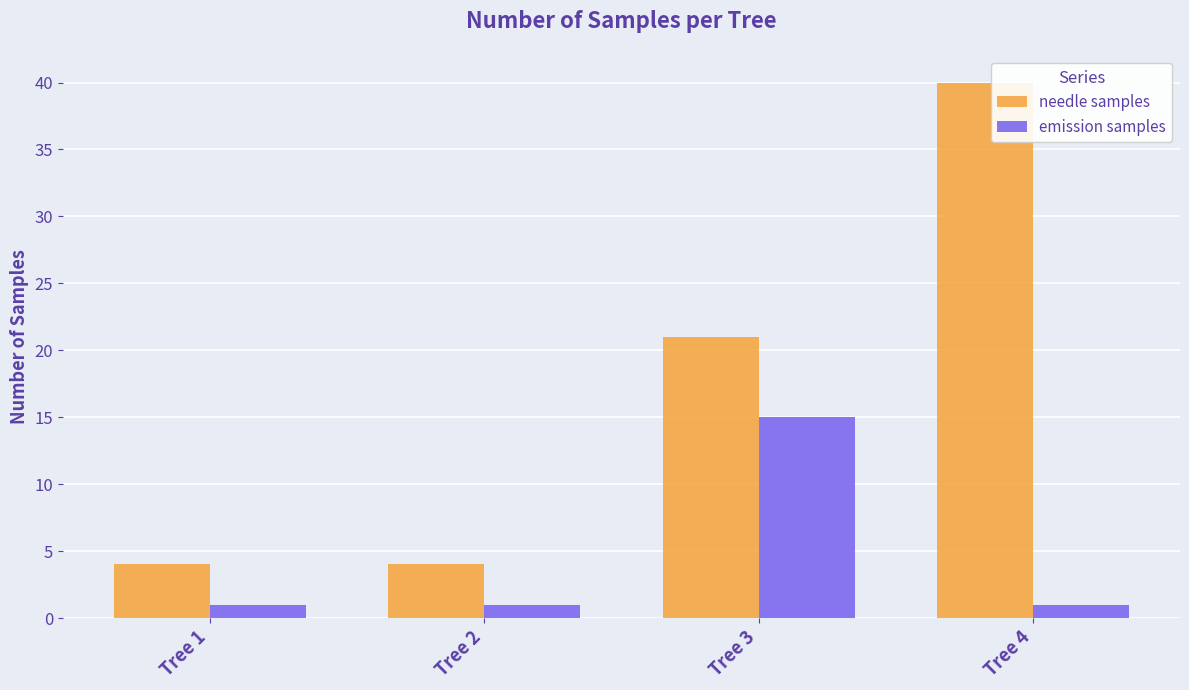

Reading right to left, transcribe all the data shown in this chart.

needle samples: 40	21	4	4
emission samples: 1	15	1	1